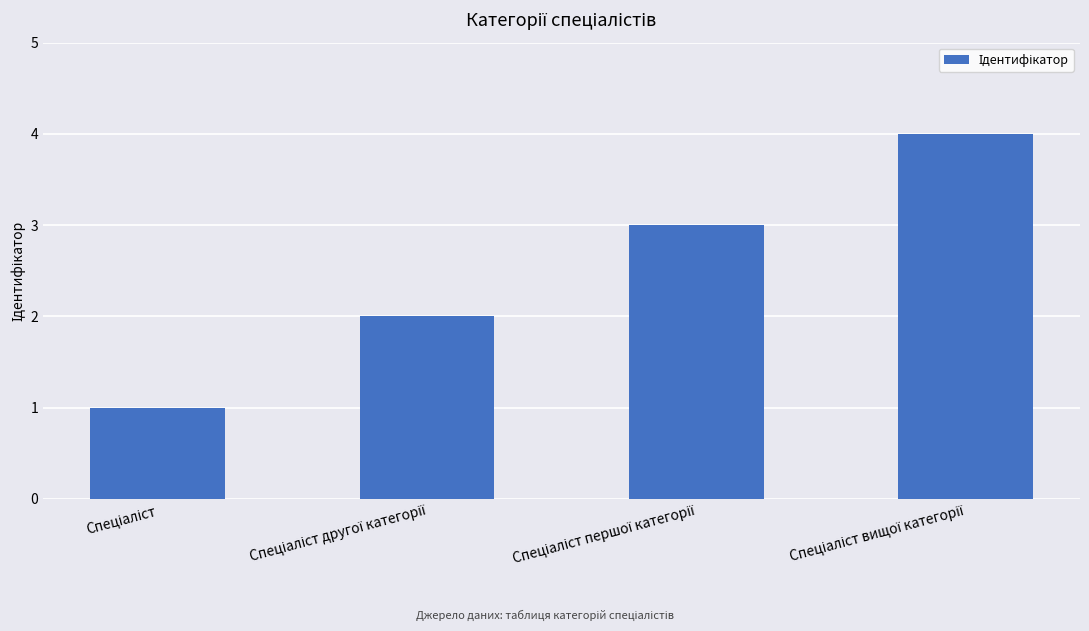

What is the maximum value shown in the chart?

4